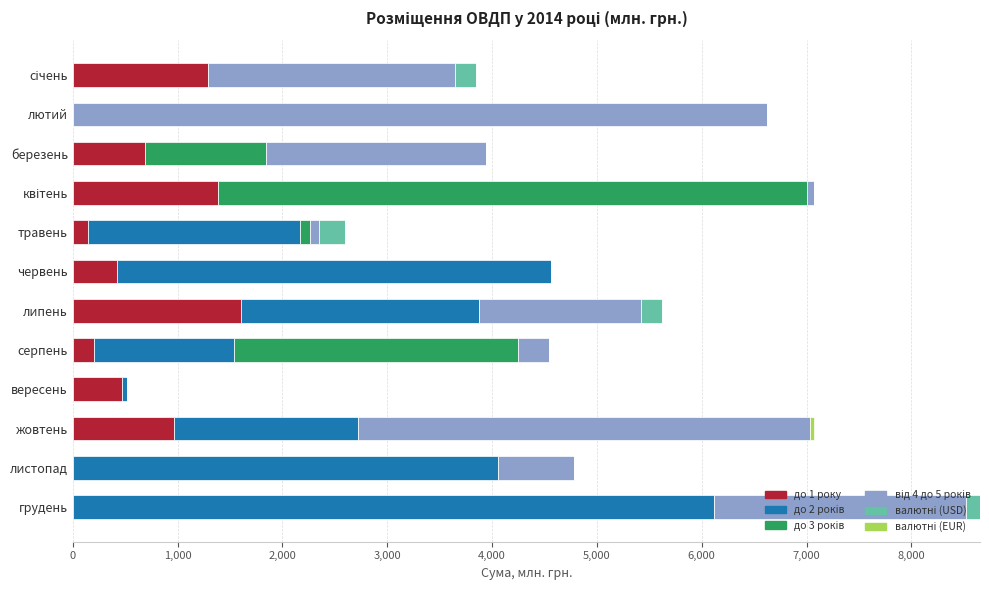

What is the total value across all series at березень?

3940.1